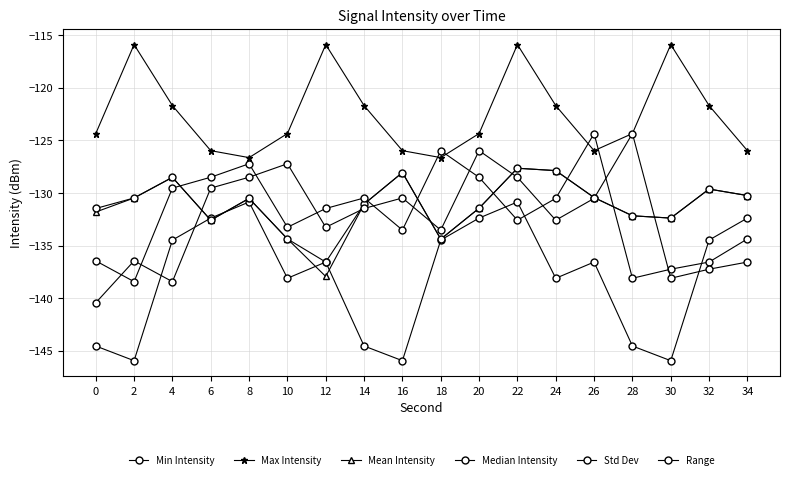

How many lines are shown in the chart?

6